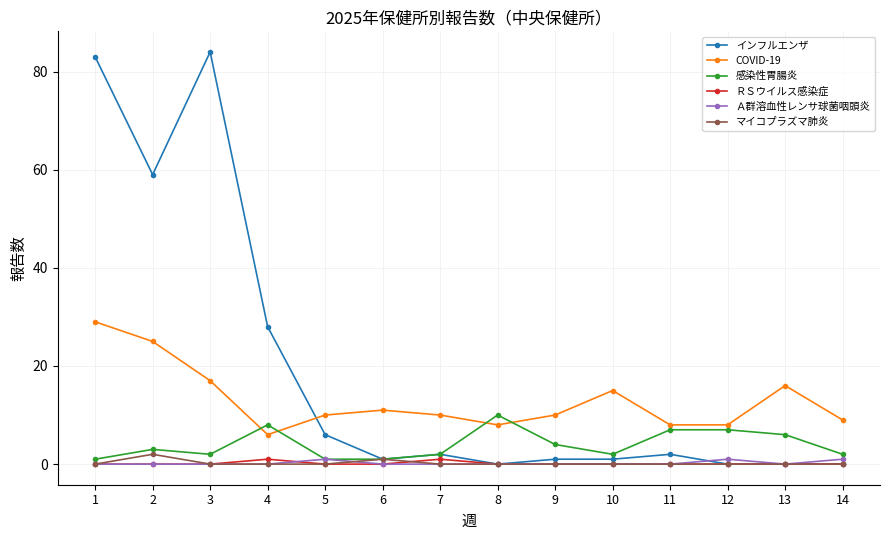

The 感染性胃腸炎 series shows 1 at 6. True or false?

True